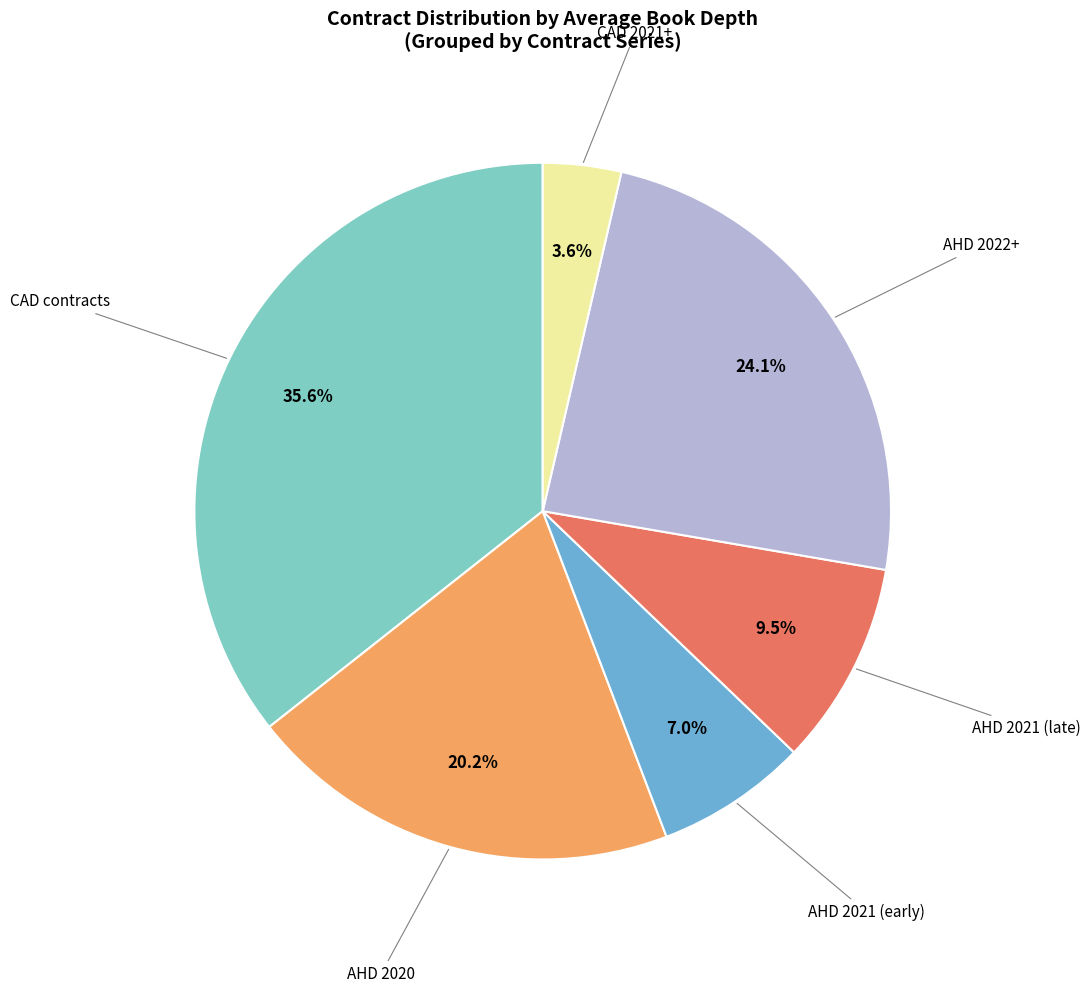

Is there a majority slice in this chart?

No